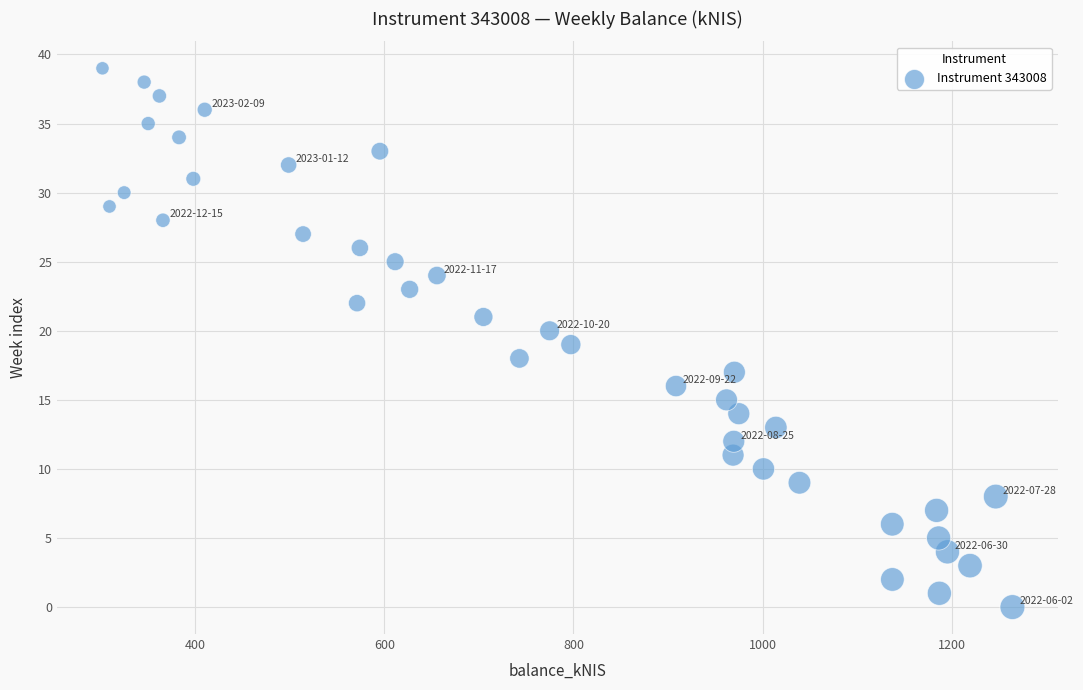

What is the range of Y values (max minus min)?

39